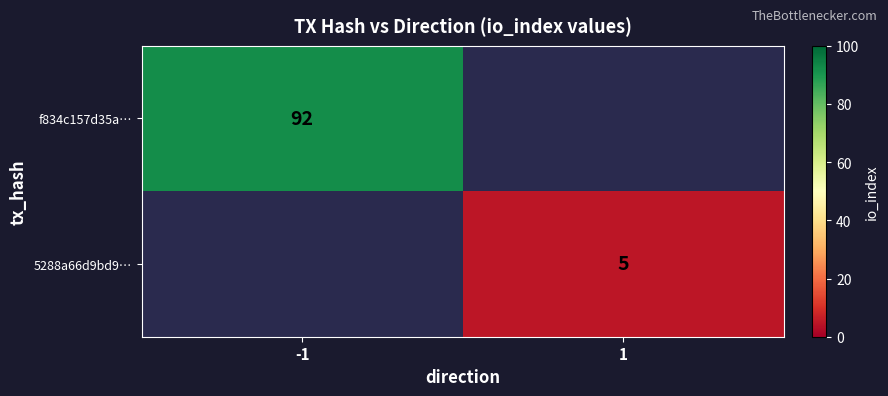

The value of 5288a66d9bd9… at 1 is 2. True or false?

False